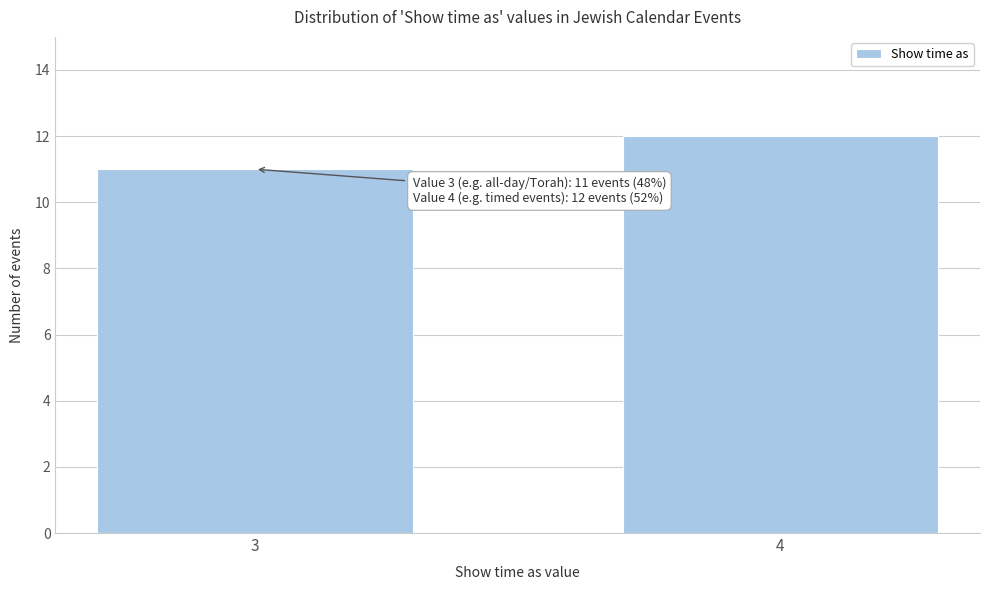

Reading left to right, list all the values displayed in this chart.

3=11	4=12